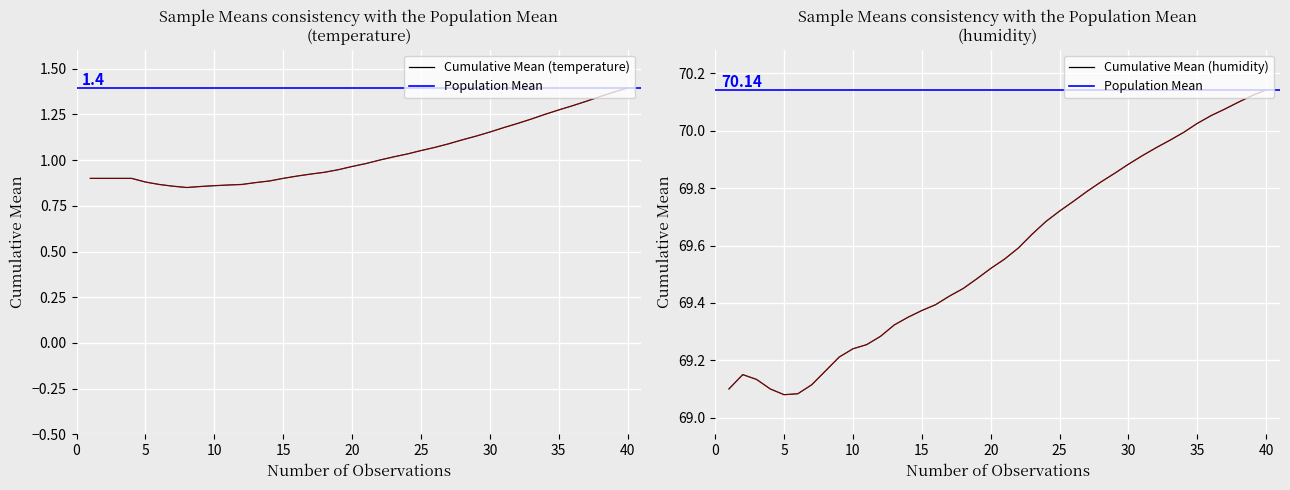

What is the approximate value at 30?

1.2